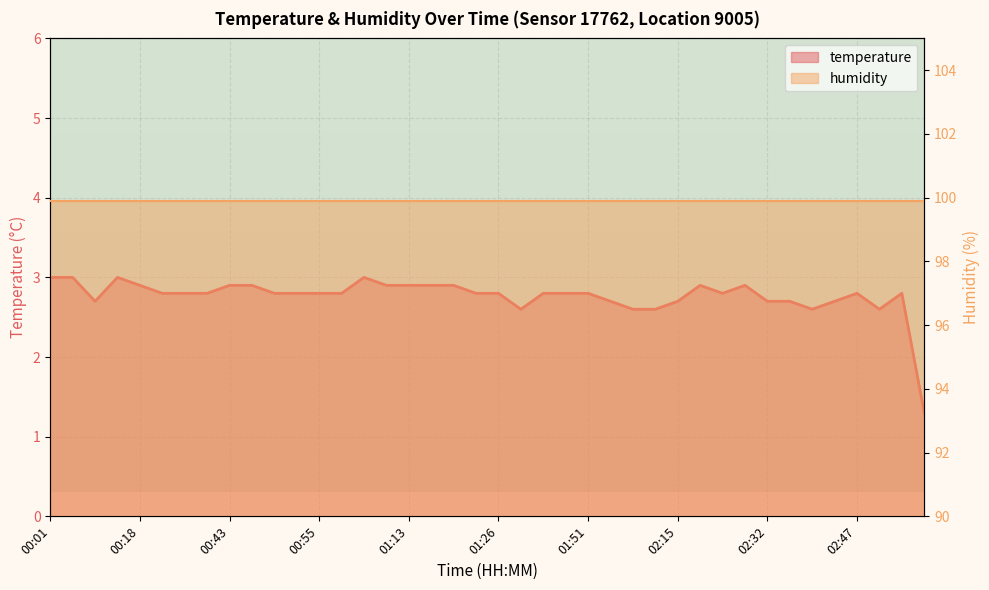

What is the greatest value displayed?

99.9